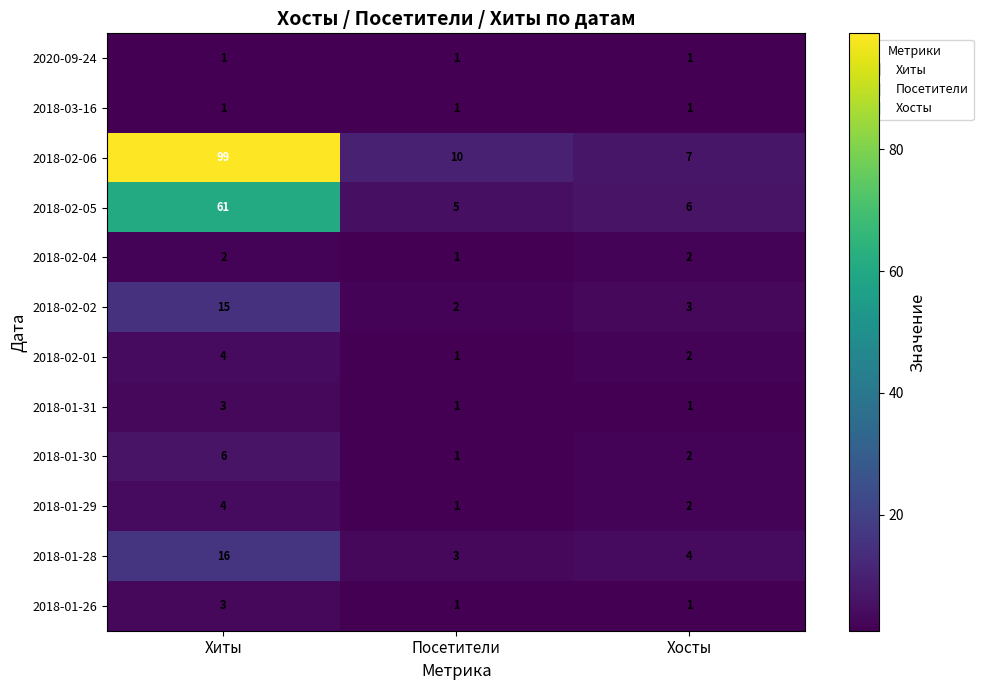

The value of 2018-01-31 at Хиты is 3. True or false?

True